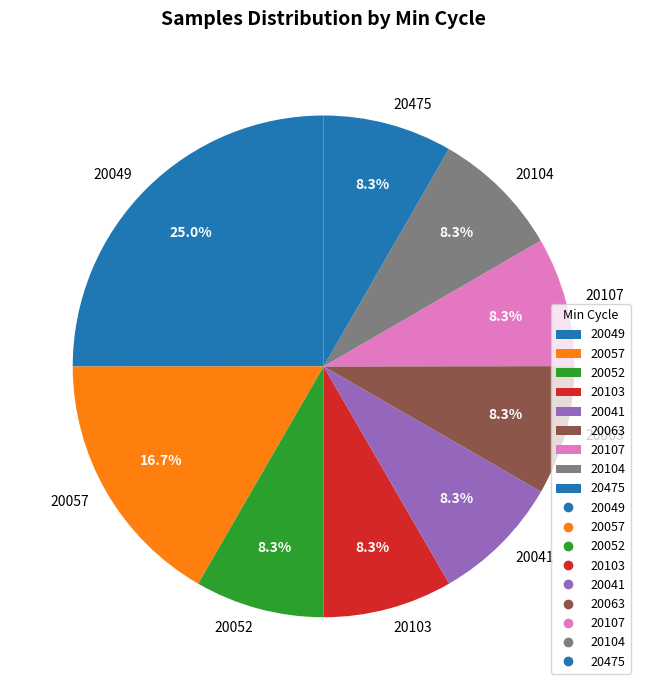

Combined, do 20107 and 20103 account for over 50%?

No